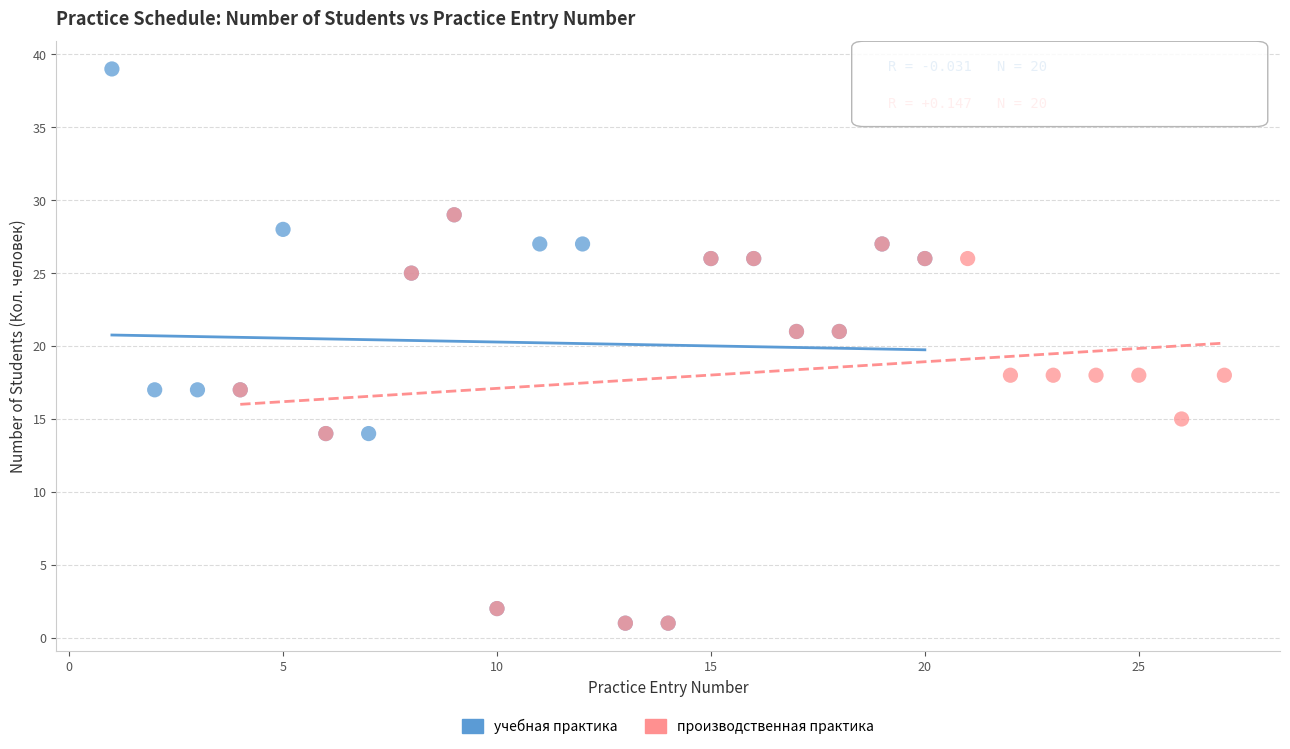

Which series contains the highest Y value?

учебная практика